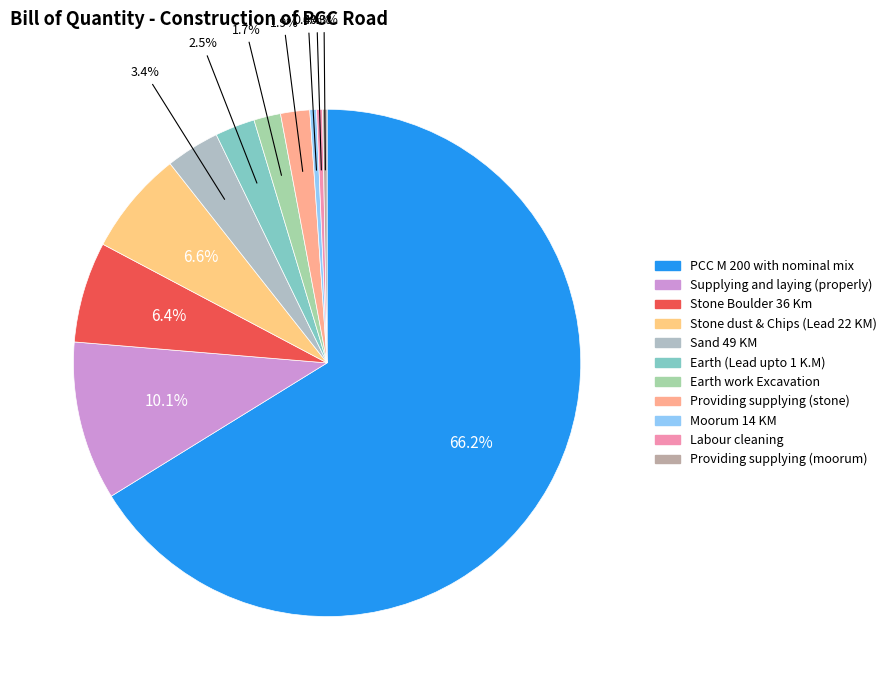

What is the largest slice in the pie chart?

PCC M 200 with nominal mix